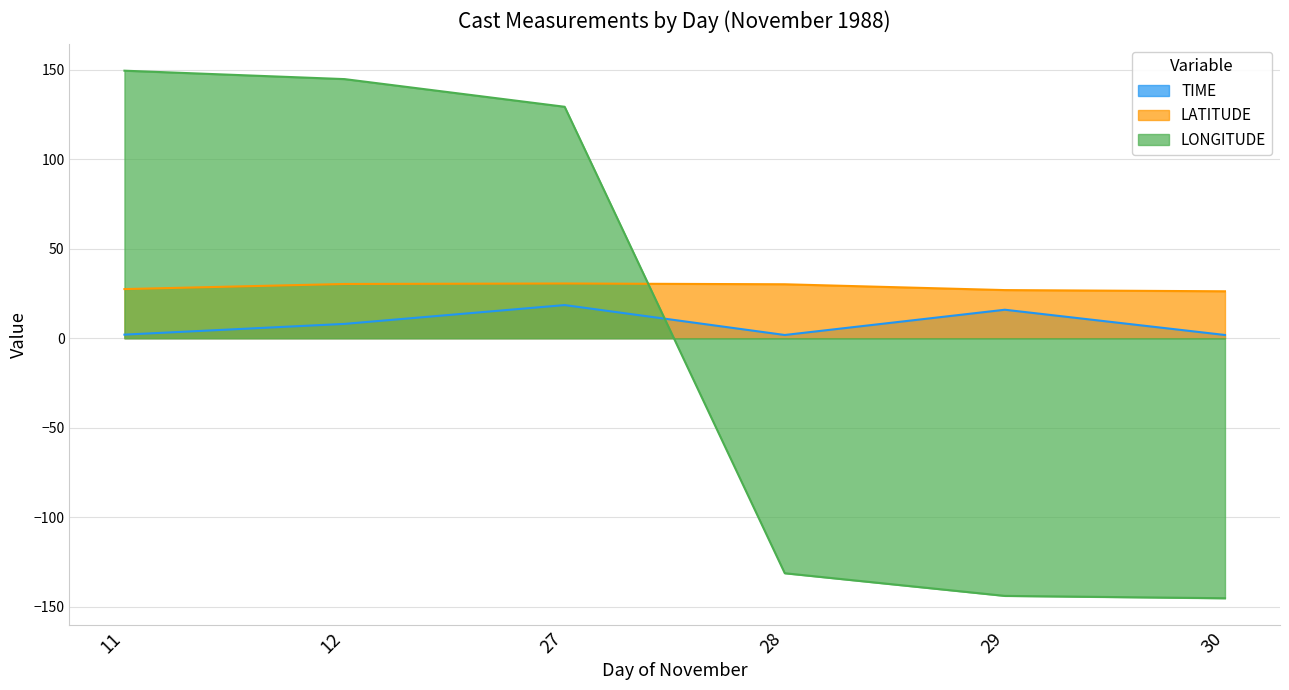

Rank the series by their average value, from lowest to highest.

LONGITUDE, TIME, LATITUDE